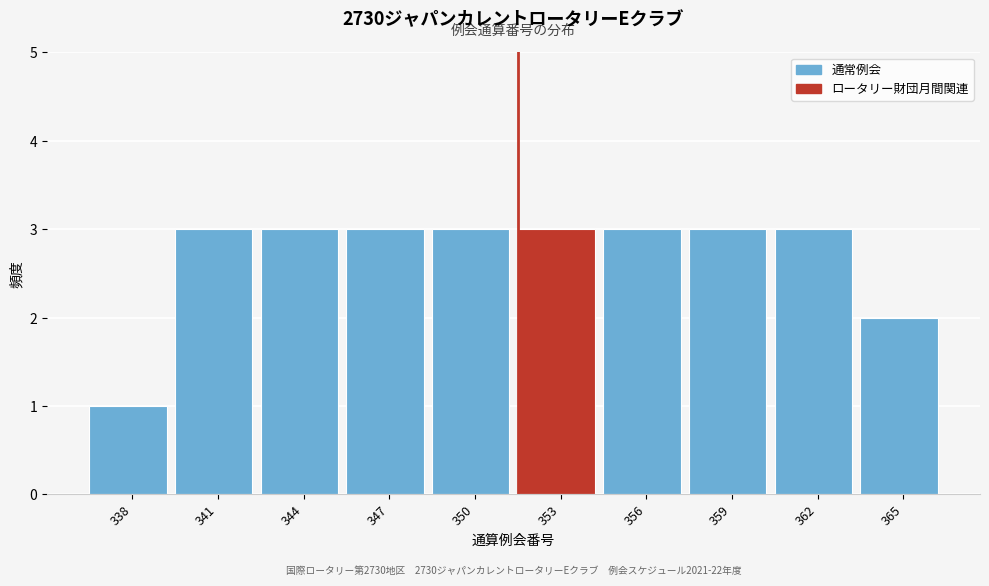

Reading left to right, transcribe all the data shown in this chart.

338=1	341=3	344=3	347=3	350=3	353=3	356=3	359=3	362=3	365=2